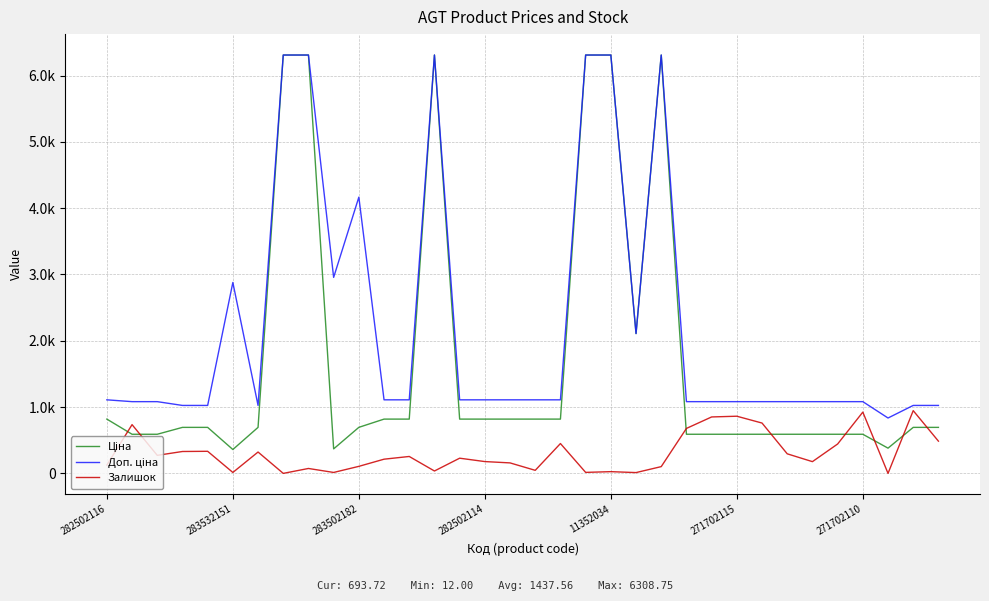

Reading left to right, extract all data points from this chart.

Ціна: 818.5	589.9	589.9	693.7	693.7	359.9	693.7	6308.8	6308.8	369.5	694.3	818.5	818.5	6308.8	818.5	818.5	818.5	818.5	818.5	6308.8	6308.8	2108.4	6308.8	589.9	589.9	589.9	589.9	589.9	589.9	589.9	589.9	380.4	693.7	693.7
Доп. ціна: 1109.2	1081.7	1081.7	1024.6	1024.6	2878.8	1024.6	6308.8	6308.8	2955.8	4165.6	1109.2	1109.2	6308.8	1109.2	1109.2	1109.2	1109.2	1109.2	6308.8	6308.8	2108.0	6308.8	1081.7	1081.7	1081.7	1081.7	1081.7	1081.7	1081.7	1081.7	835.0	1024.6	1024.6
Залишок: 125.0	735.0	272.0	330.0	333.0	14.0	322.0	0.0	74.0	14.0	106.0	214.0	255.0	36.0	229.0	178.0	158.0	46.0	450.0	15.0	26.0	12.0	102.0	678.0	851.0	862.0	759.0	295.0	177.0	443.0	924.0	0.0	946.0	486.0